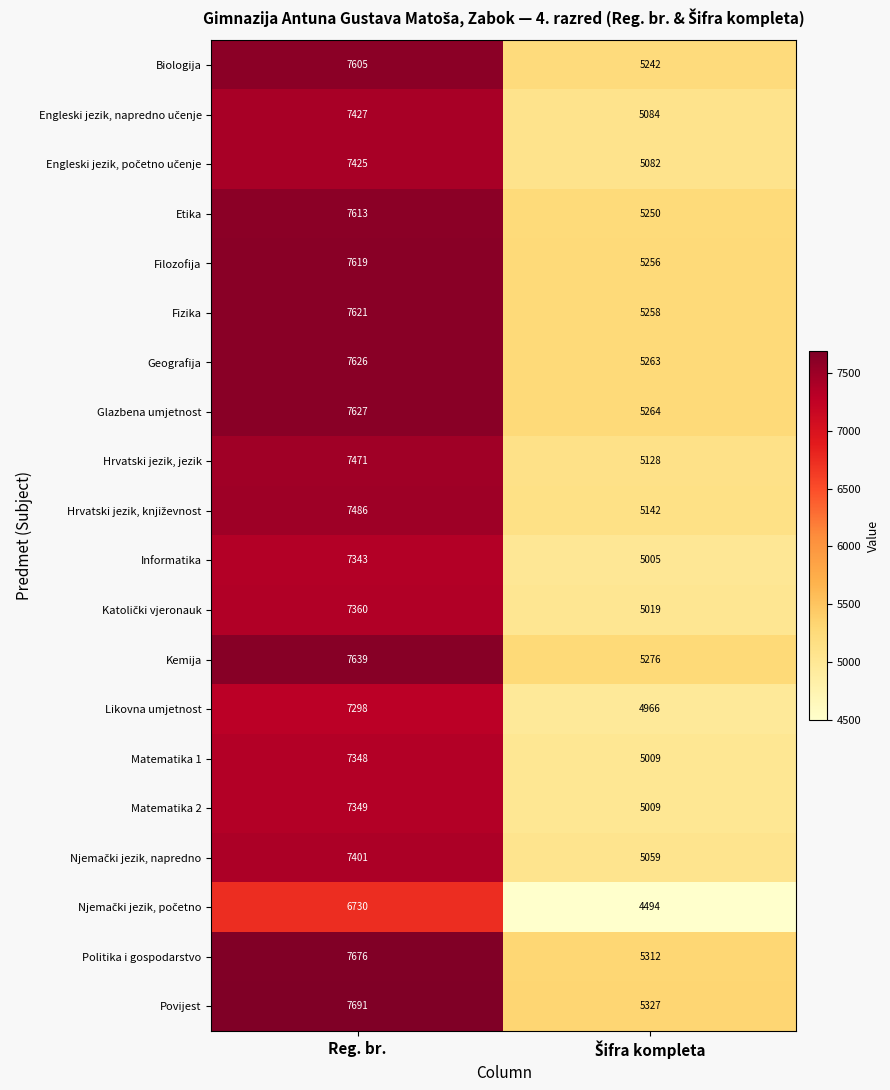

What is the maximum value shown in the chart?

7691